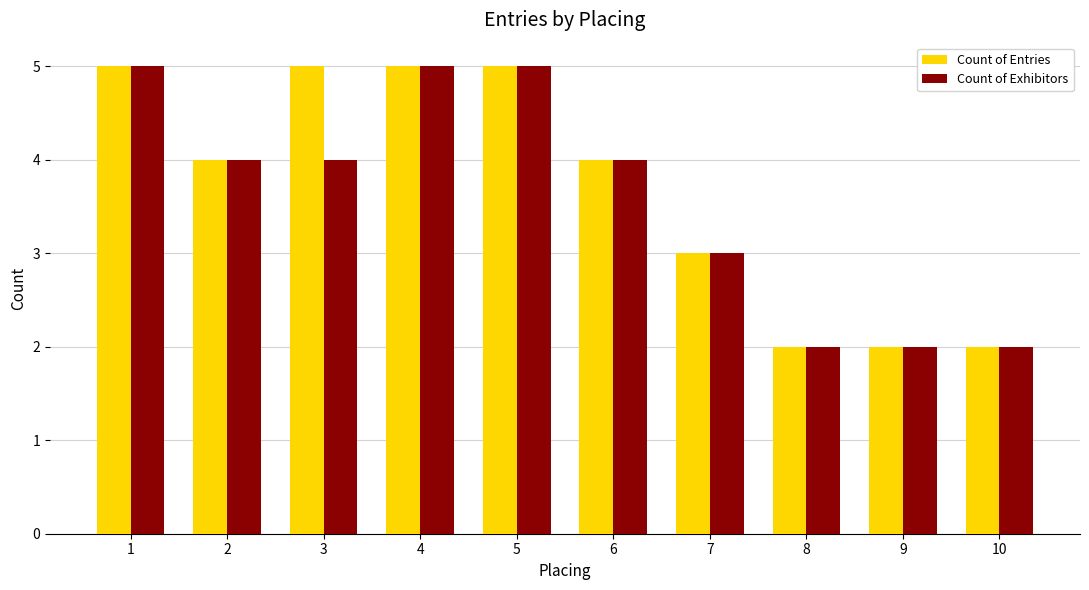

Are the bars horizontal?

No